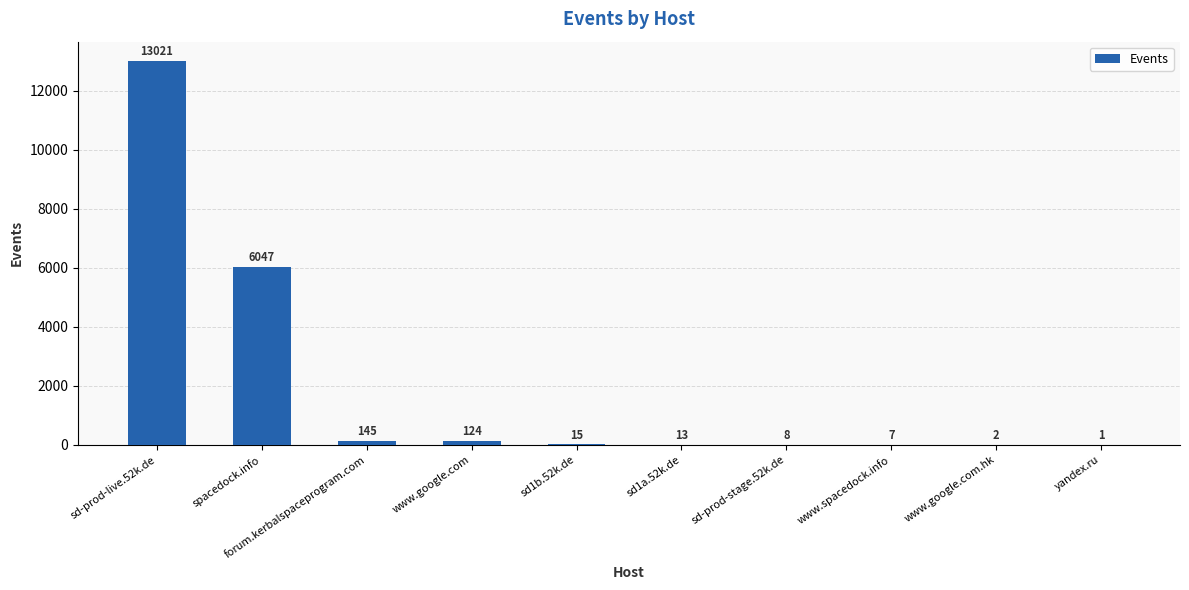

What is the greatest value displayed?

13021